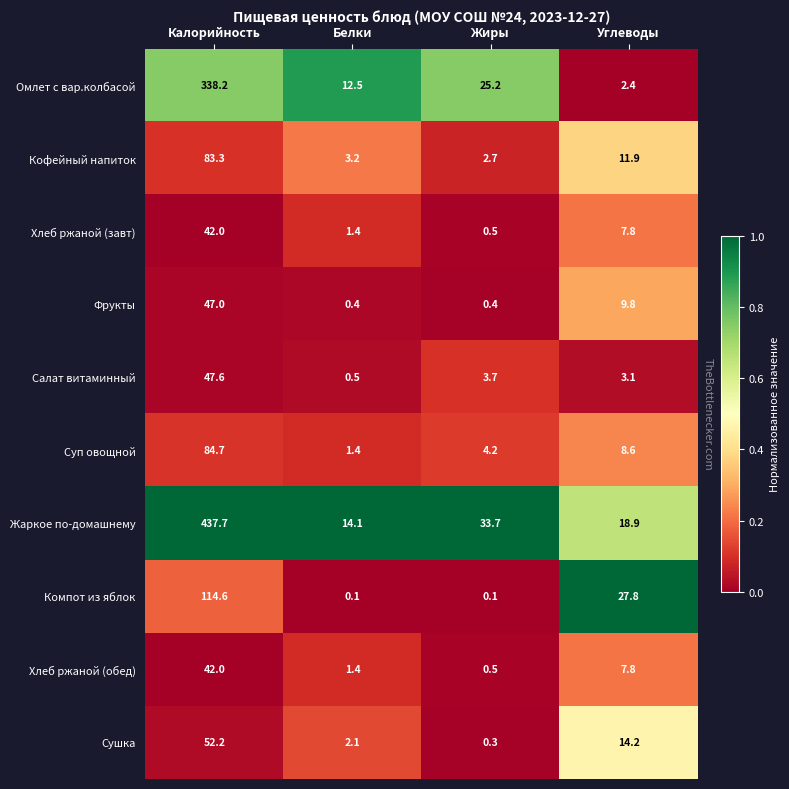

At which label does Суп овощной first exceed 8?

Калорийность